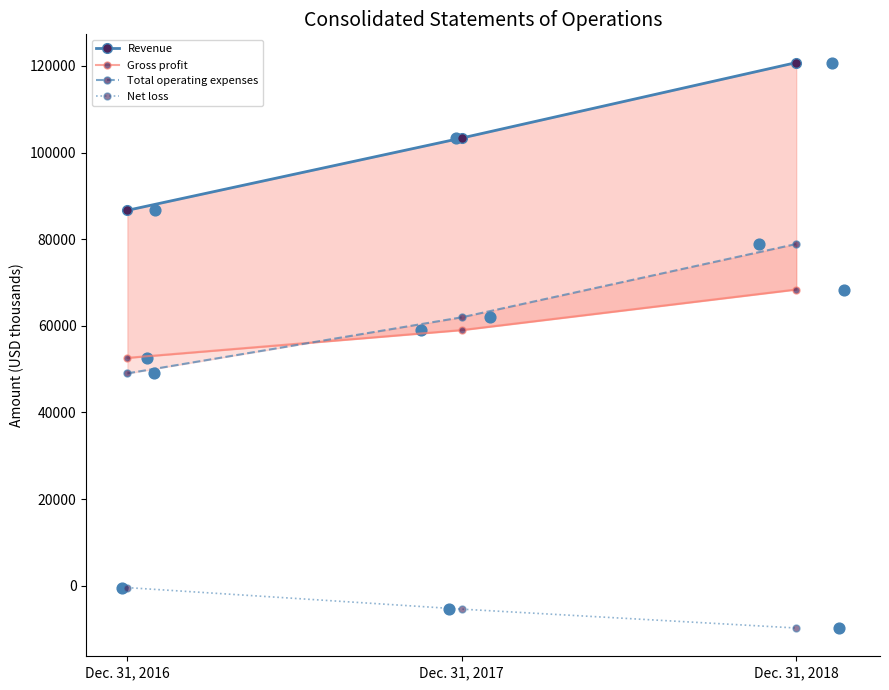

Which series contains the highest Y value?

Revenue